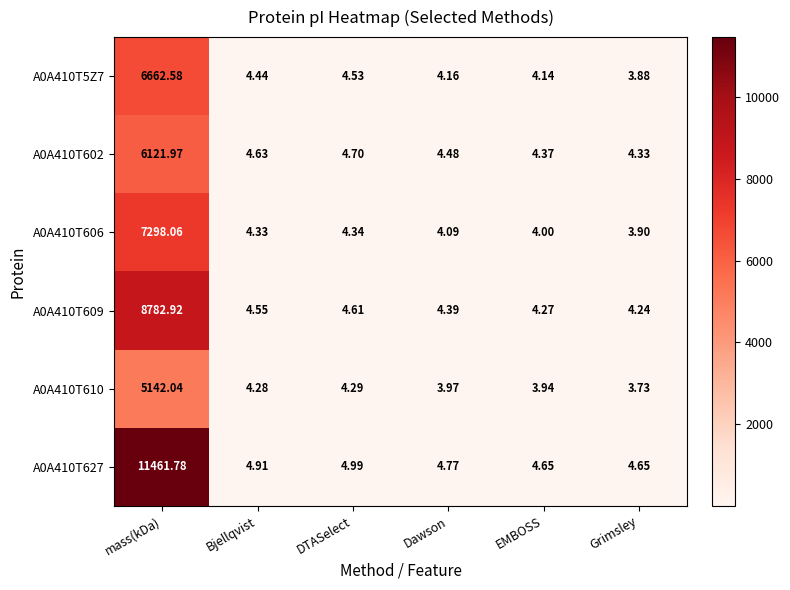

At which label is A0A410T606 closest to 3650?

DTASelect